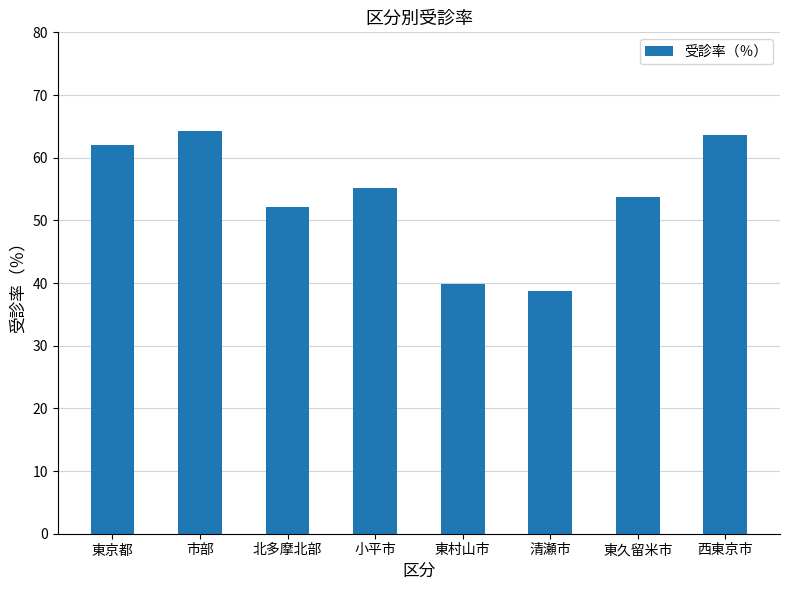

What is the average value?

53.7